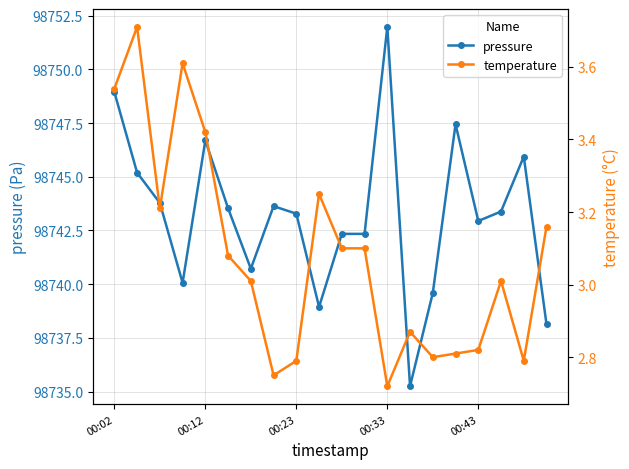

Where is the first local maximum for pressure?

00:12